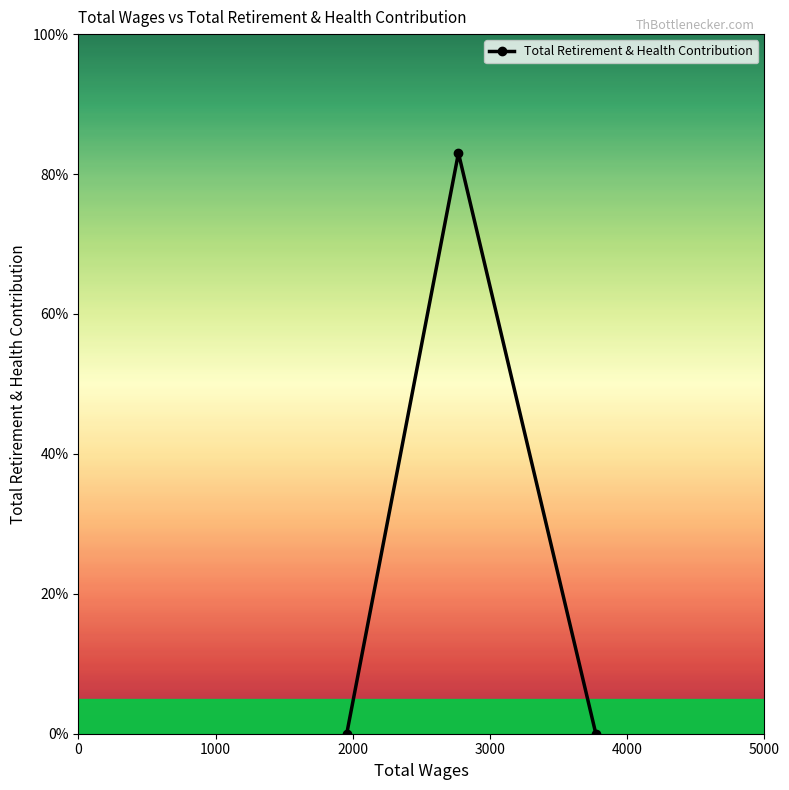

What is the greatest value displayed?

83